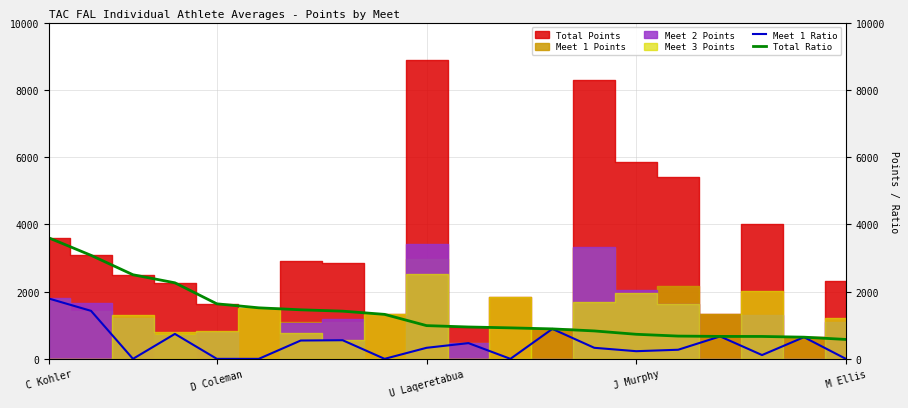

Reading left to right, extract all data points from this chart.

Meet 1 Ratio: 1792.0	1427.8	0.0	742.0	0.0	0.0	545.5	554.0	0.0	328.6	468.0	0.0	891.0	328.7	227.7	270.9	667.5	112.9	645.0	0.0
Total Ratio: 3595.0	3078.8	2501.5	2261.8	1637.0	1518.0	1459.0	1418.5	1323.0	988.7	948.0	921.9	891.0	830.5	730.9	677.2	667.5	666.2	645.0	577.2